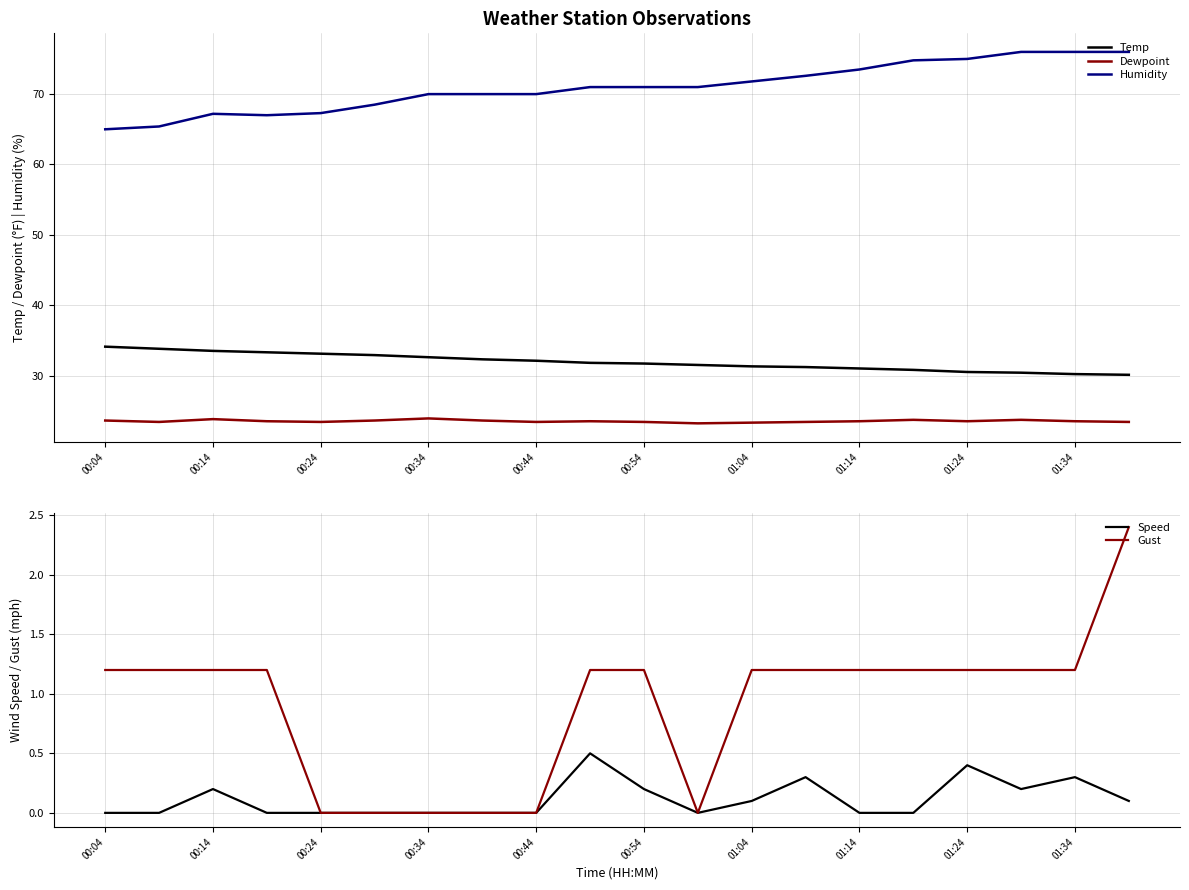

In Humidity, how many points are lower than both neighbors (excluding endpoints)?

1